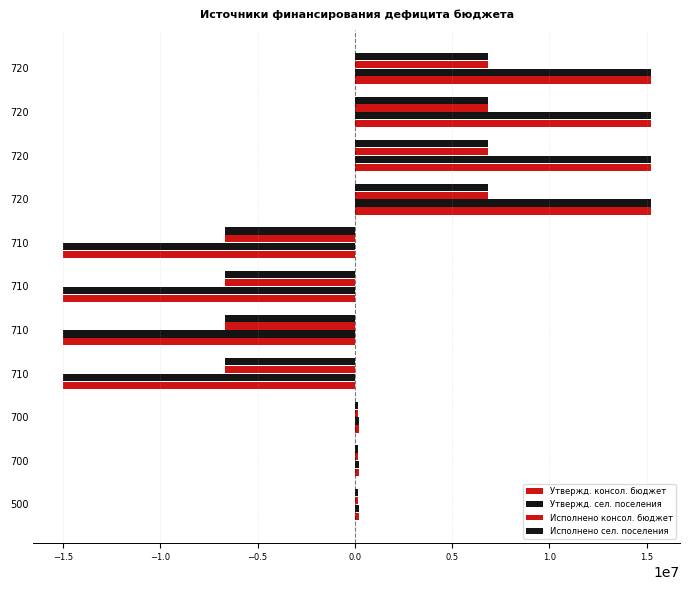

How many data points does each series have?

11